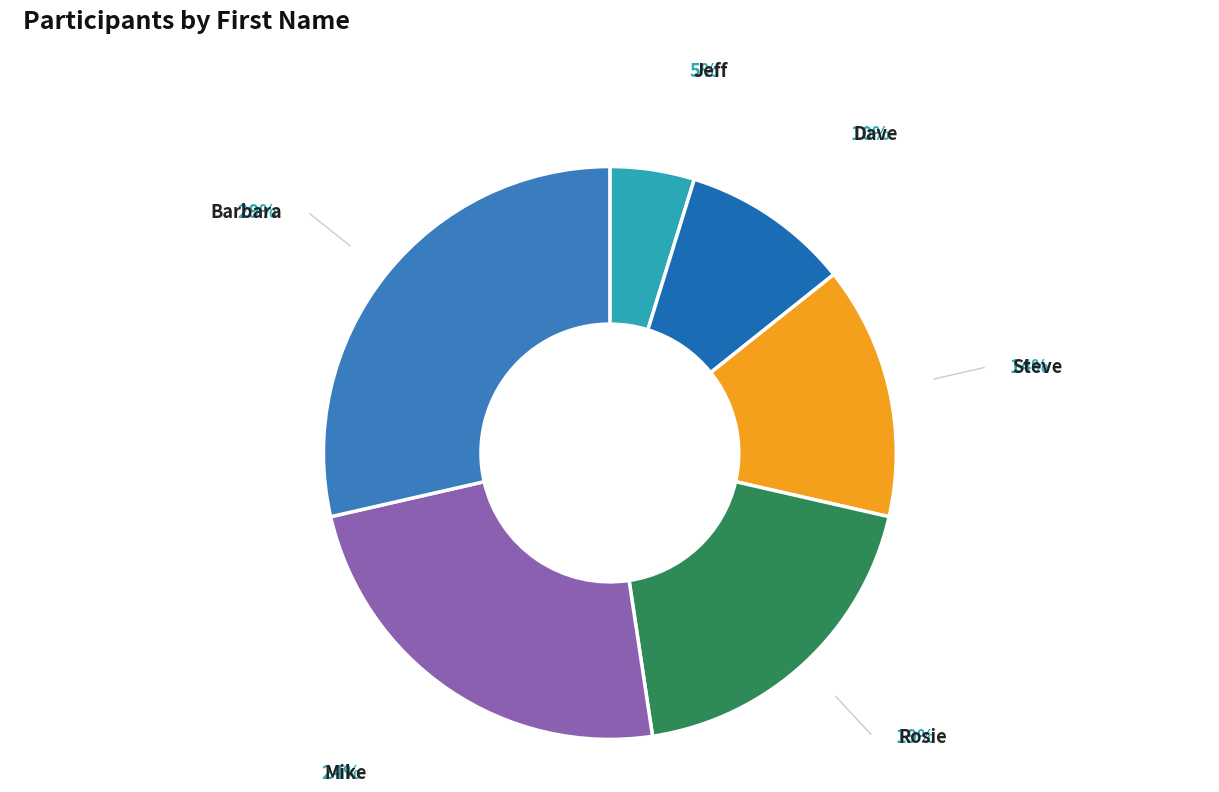

True or false: Rosie accounts for 7% of the total.

False